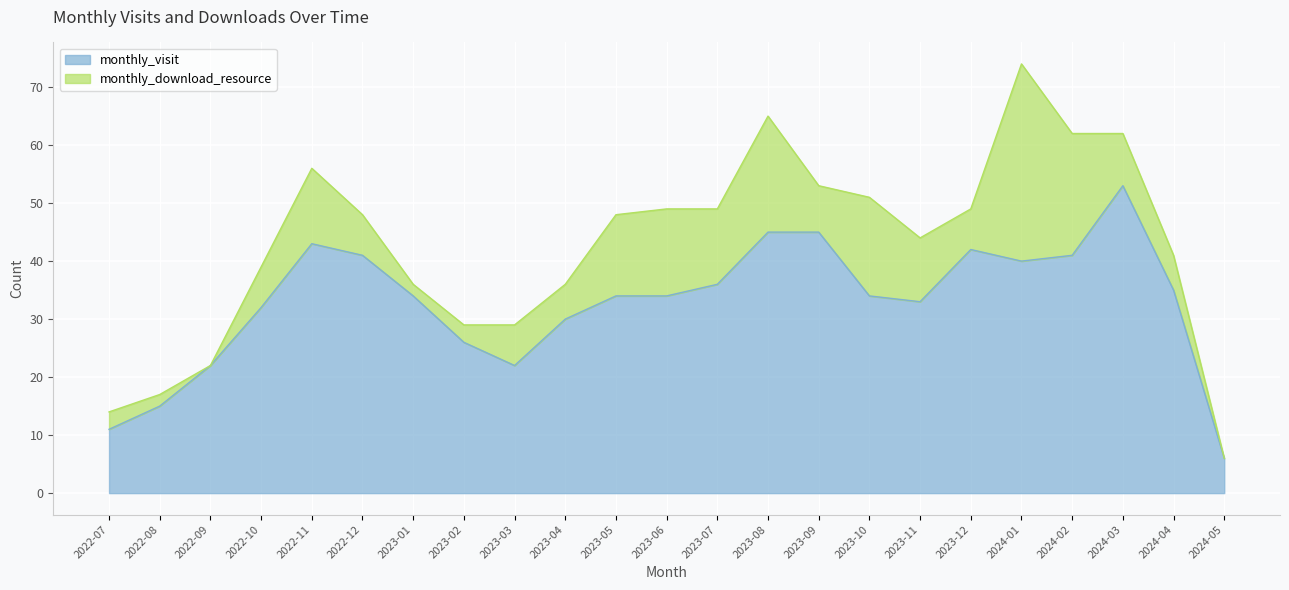

Reading left to right, what are all the values shown in this chart?

2022-07=11	2022-08=15	2022-09=22	2022-10=32	2022-11=43	2022-12=41	2023-01=34	2023-02=26	2023-03=22	2023-04=30	2023-05=34	2023-06=34	2023-07=36	2023-08=45	2023-09=45	2023-10=34	2023-11=33	2023-12=42	2024-01=40	2024-02=41	2024-03=53	2024-04=35	2024-05=6